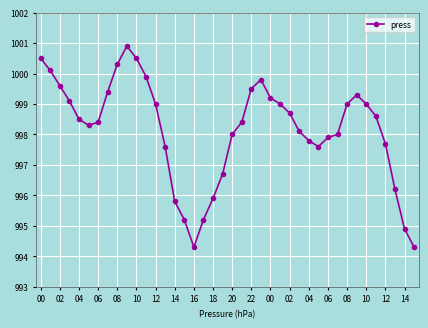

How many lines are shown in the chart?

1